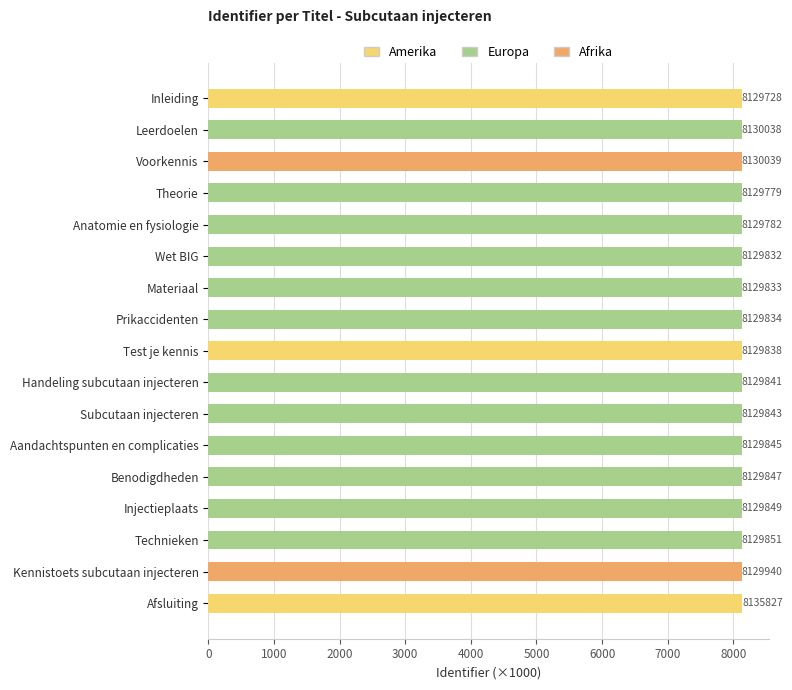

What is the average value?

8130.2